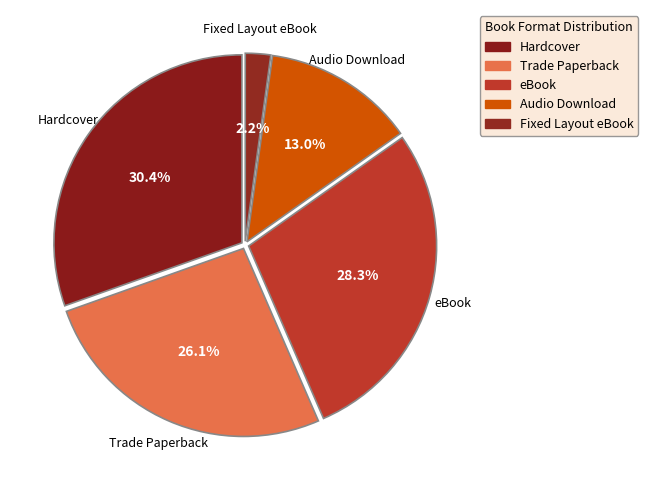

Combined, what portion of the pie is Fixed Layout eBook and eBook?

30.4%